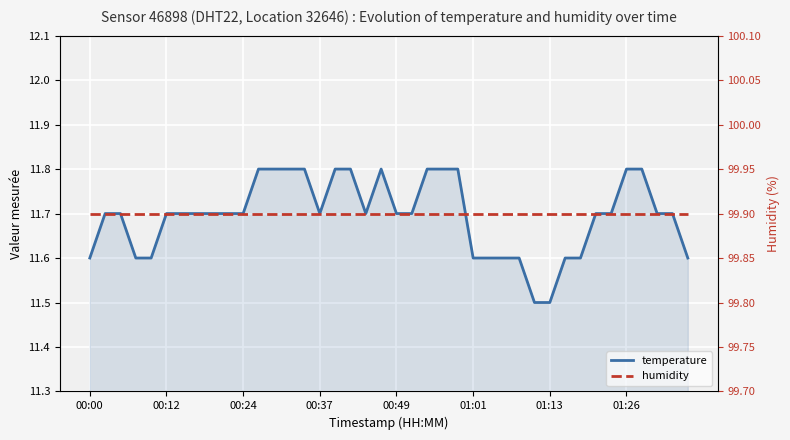

Which series changed the most between 00:49 and 01:26?

temperature